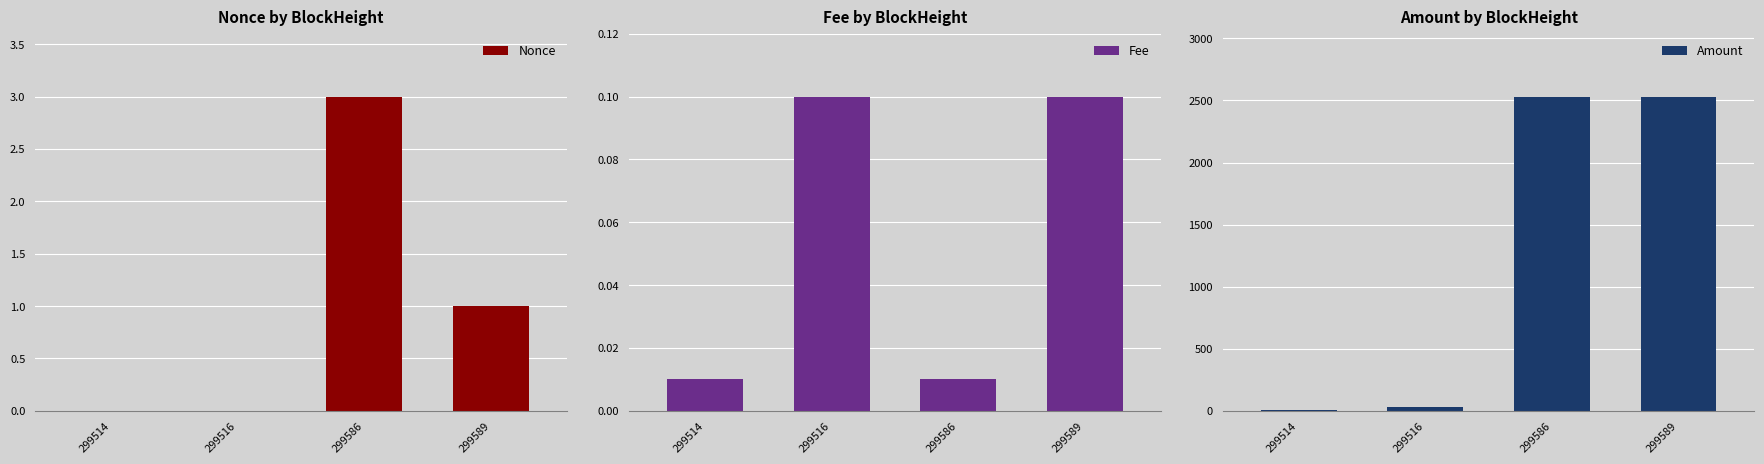

List the series in order of their peak value, highest first.

Amount, Nonce, Fee